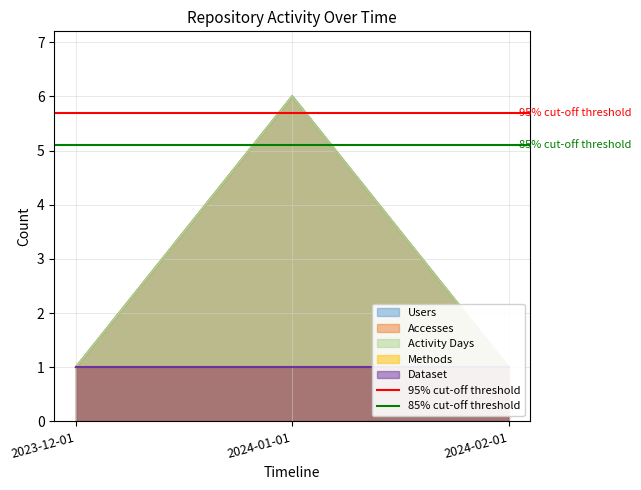

Does the chart display data point markers on the line(s)?

No